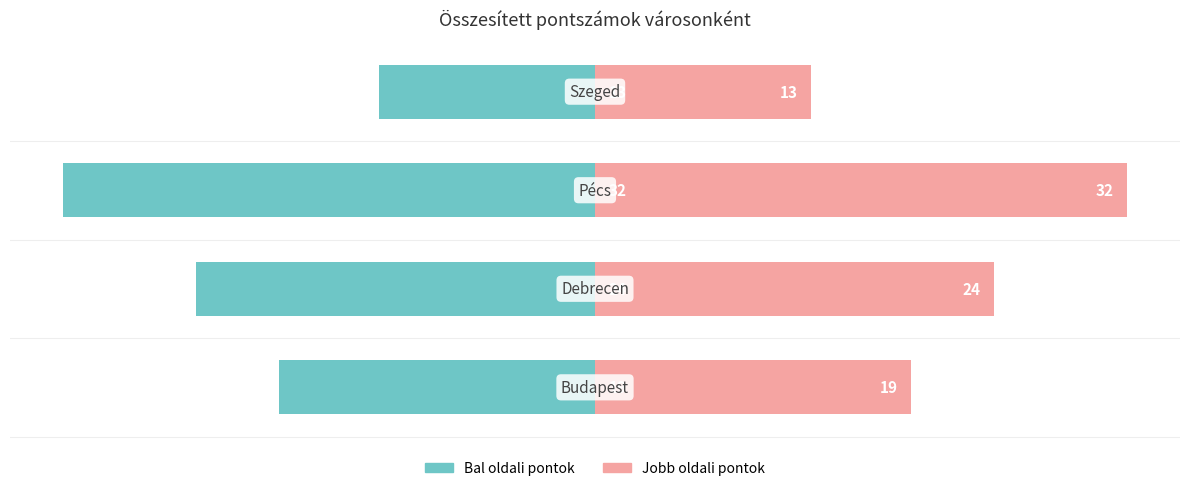

How many bars are there in each group?

2